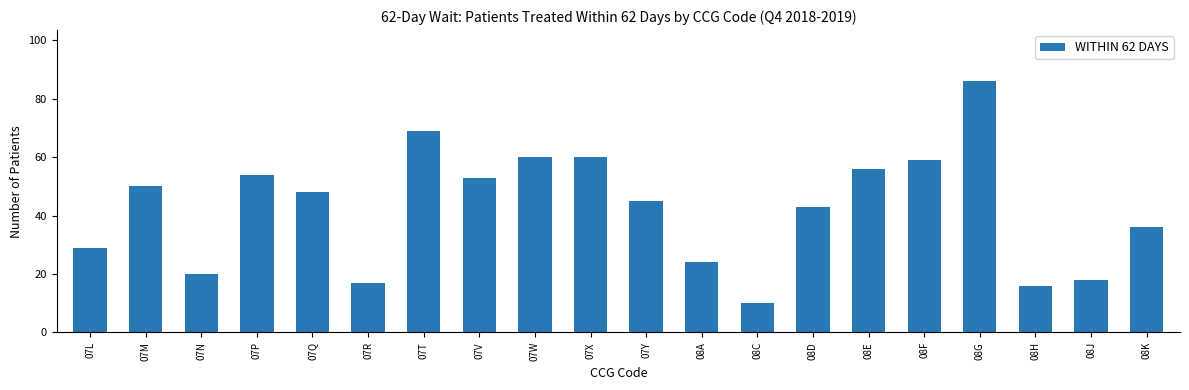

The value at 07Y is 68. True or false?

False